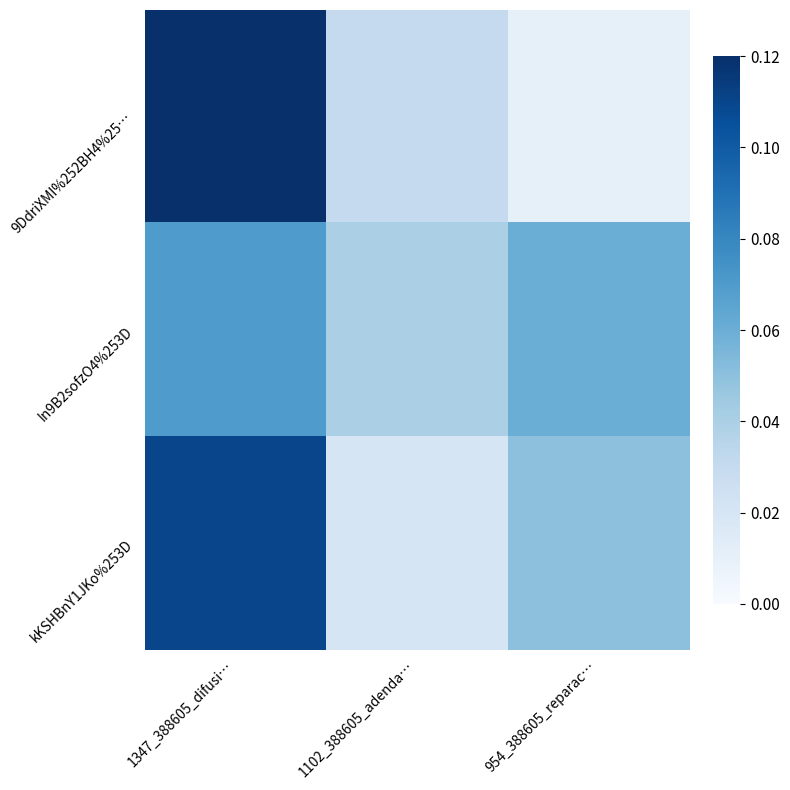

Which series has the largest total across all categories?

kKSHBnY1JKo%253D